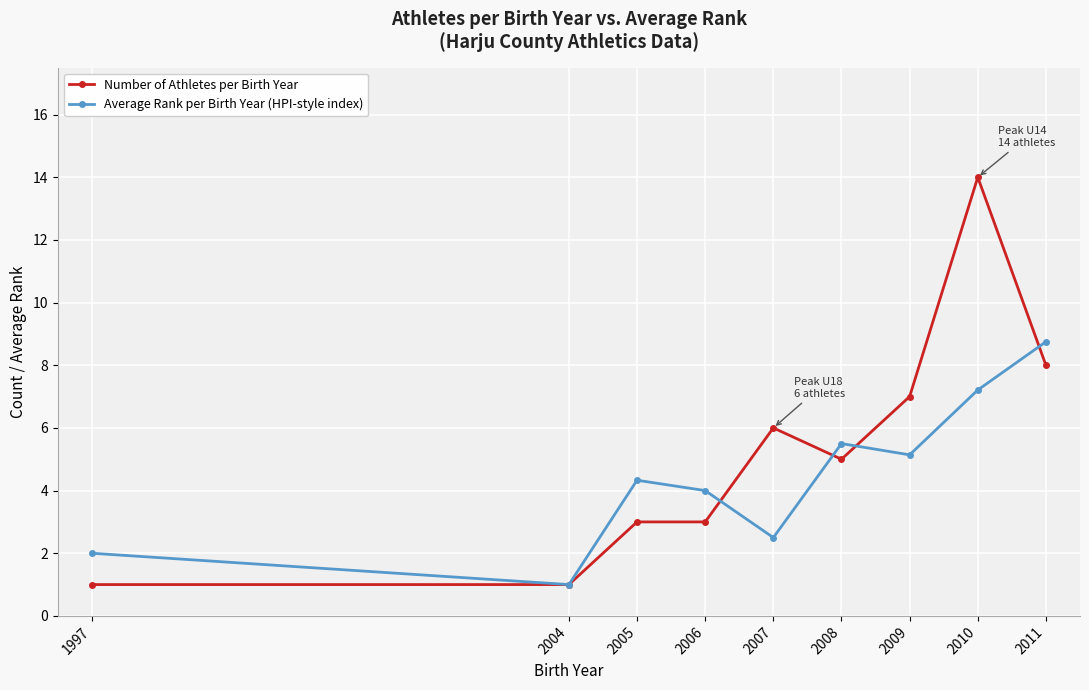

The Number of Athletes per Birth Year series shows 1.9 at 2005. True or false?

False